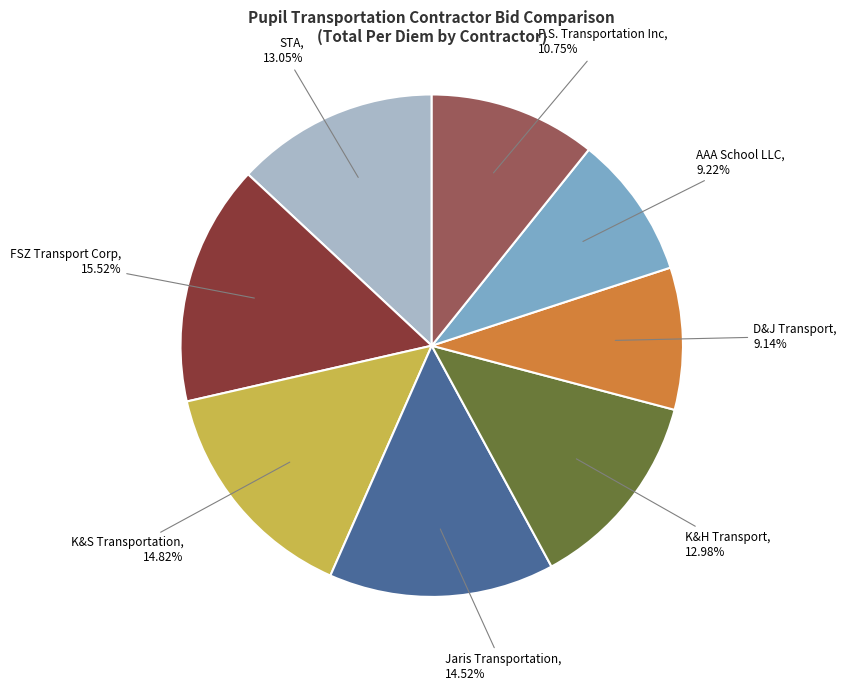

Approximately how many times larger is the value at FSZ Transport Corp compared to F.S. Transportation Inc?

1.4